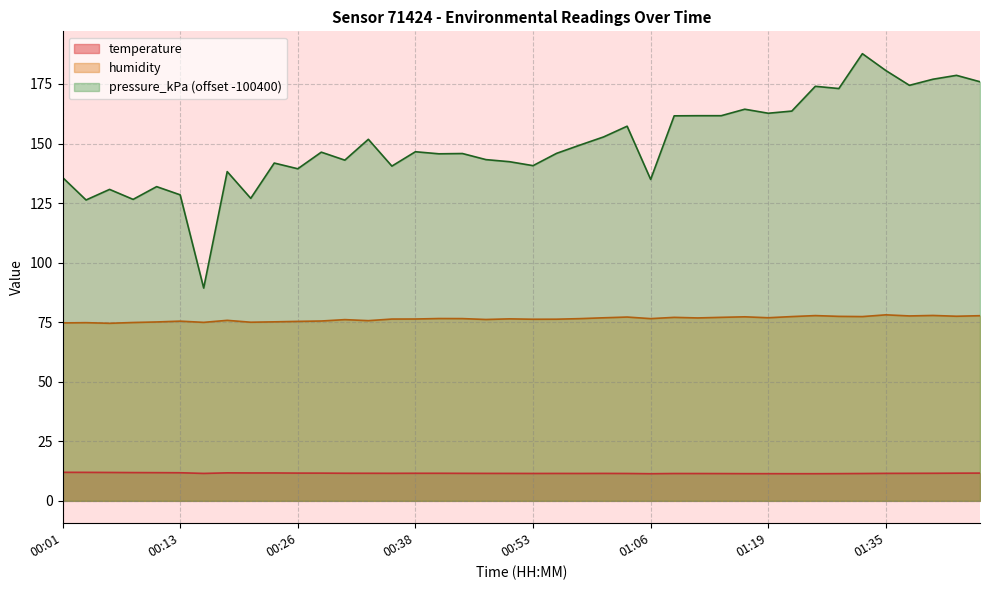

True or false: pressure_kPa has more than 2 interior local peaks.

True